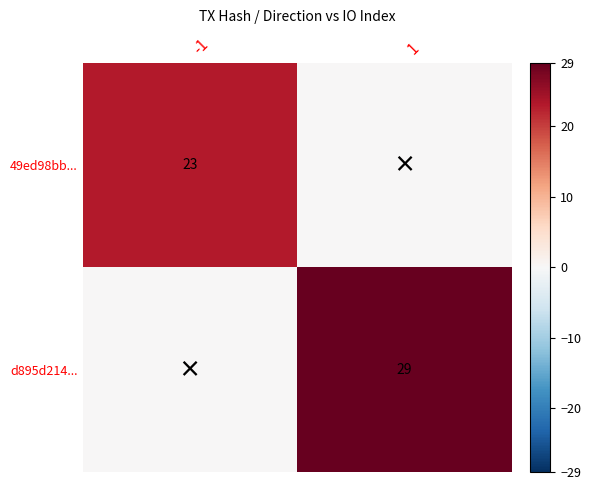

The d895d214... series shows 43 at 1. True or false?

False